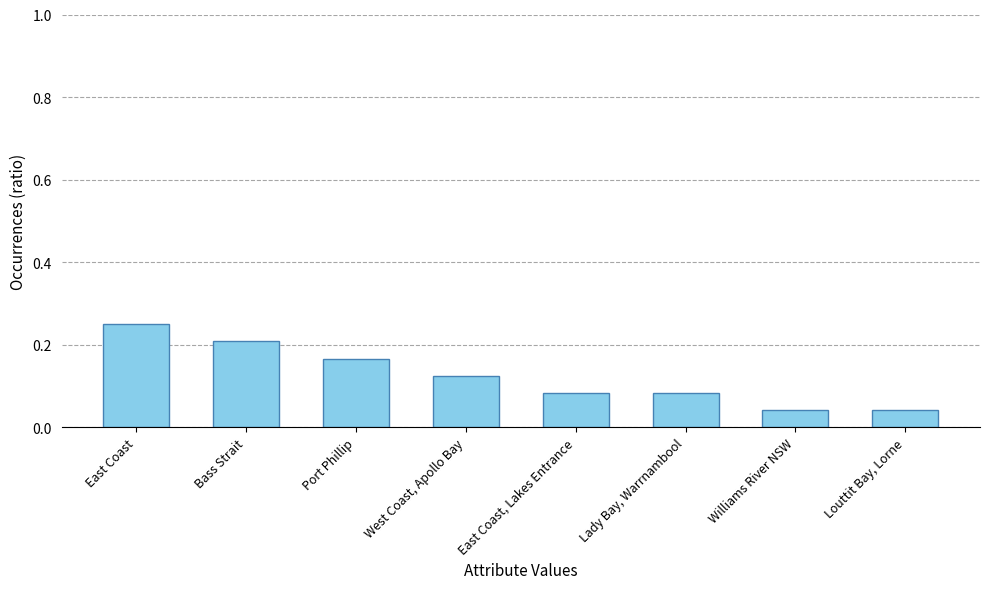

Which category has the highest value across all series?

East Coast